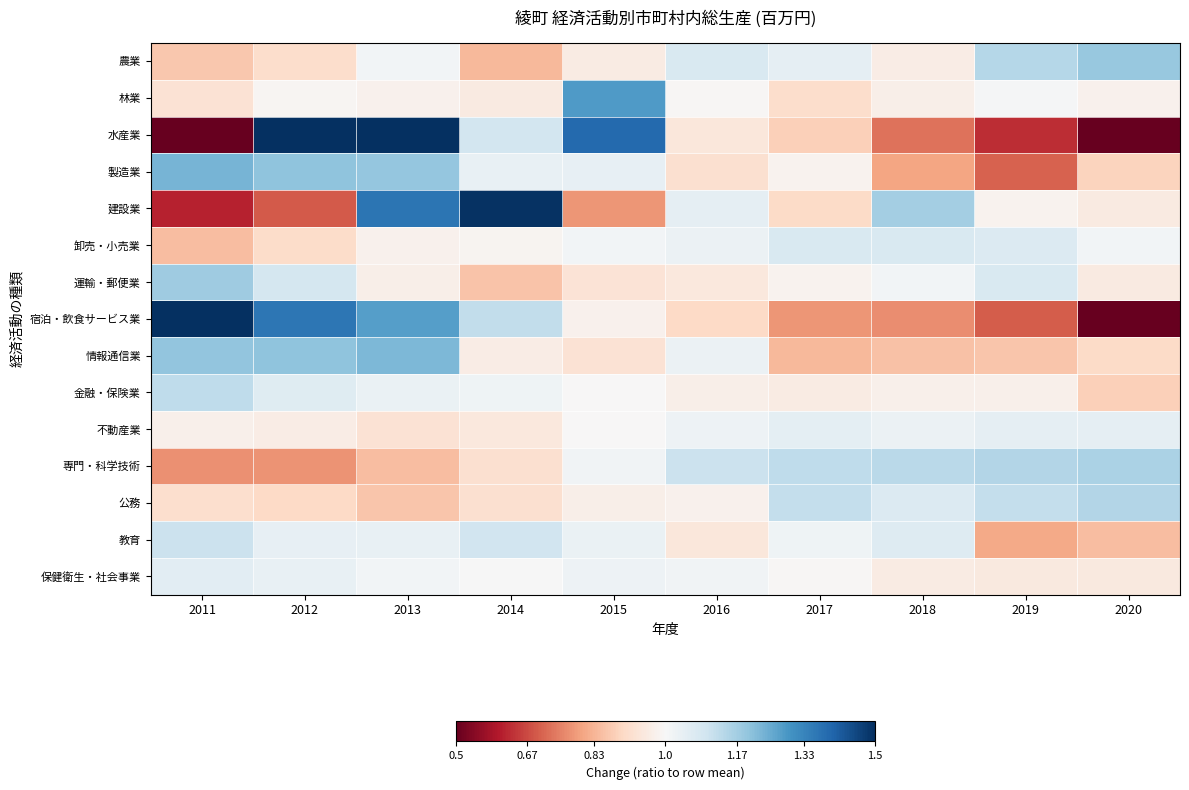

What is the maximum value shown in the chart?

2.2